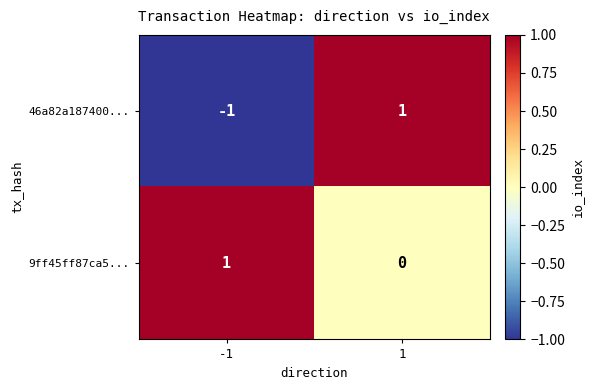

True or false: 46a82a187400... has a value of 1 at 1.

True